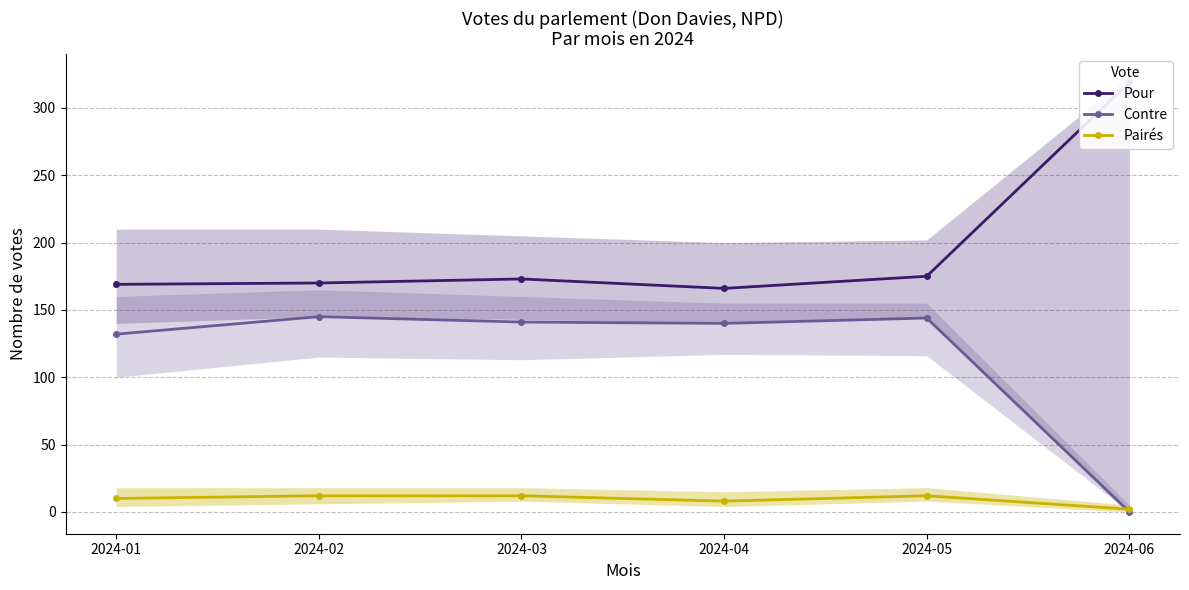

How many values in the Pour series are below 173?

3